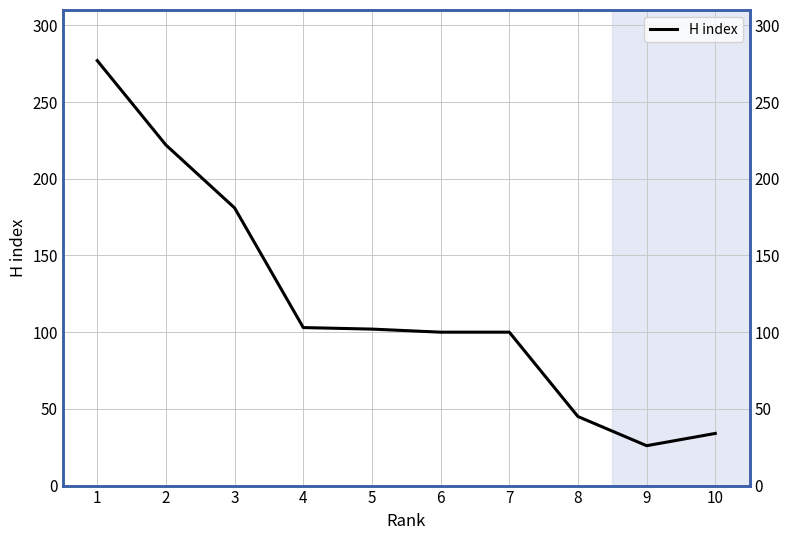

List the labels in order of value, largest first.

1, 2, 3, 4, 5, 6, 7, 8, 10, 9